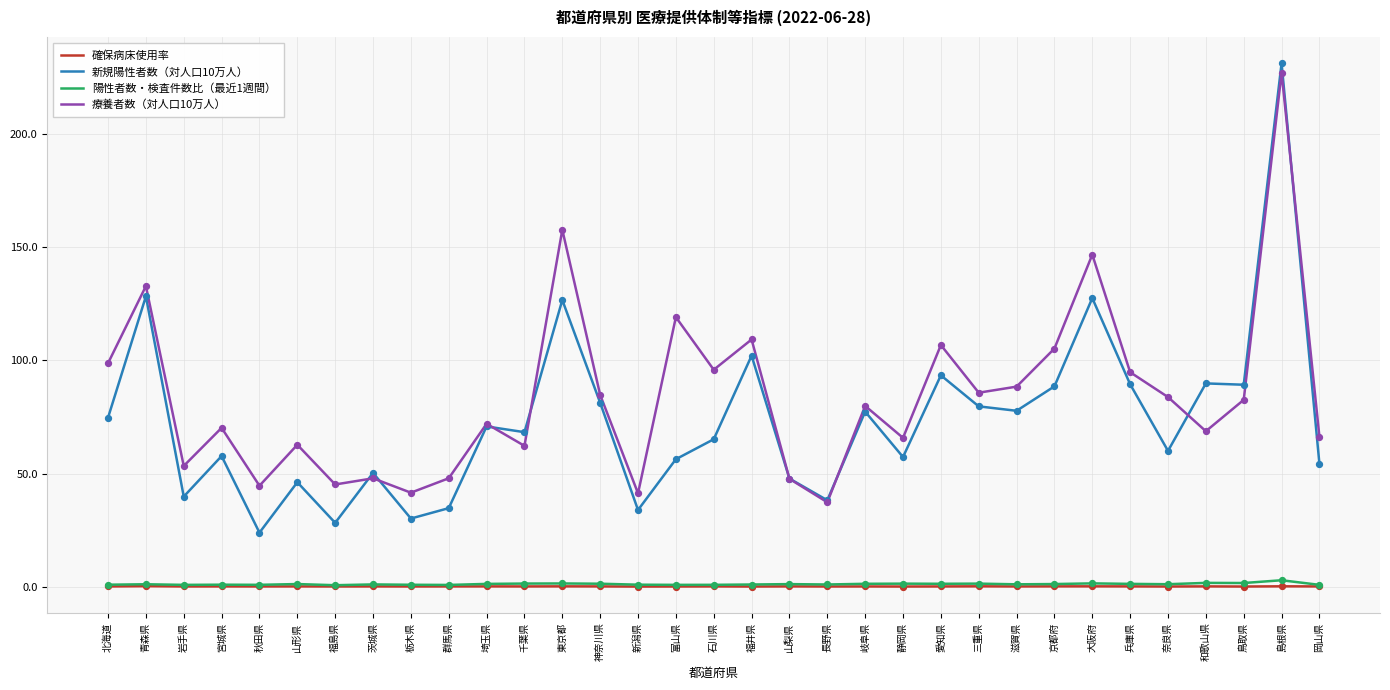

Is the value of 新規陽性者数（対人口10万人） at 秋田県 greater than the value of 確保病床使用率 at 京都府?

Yes